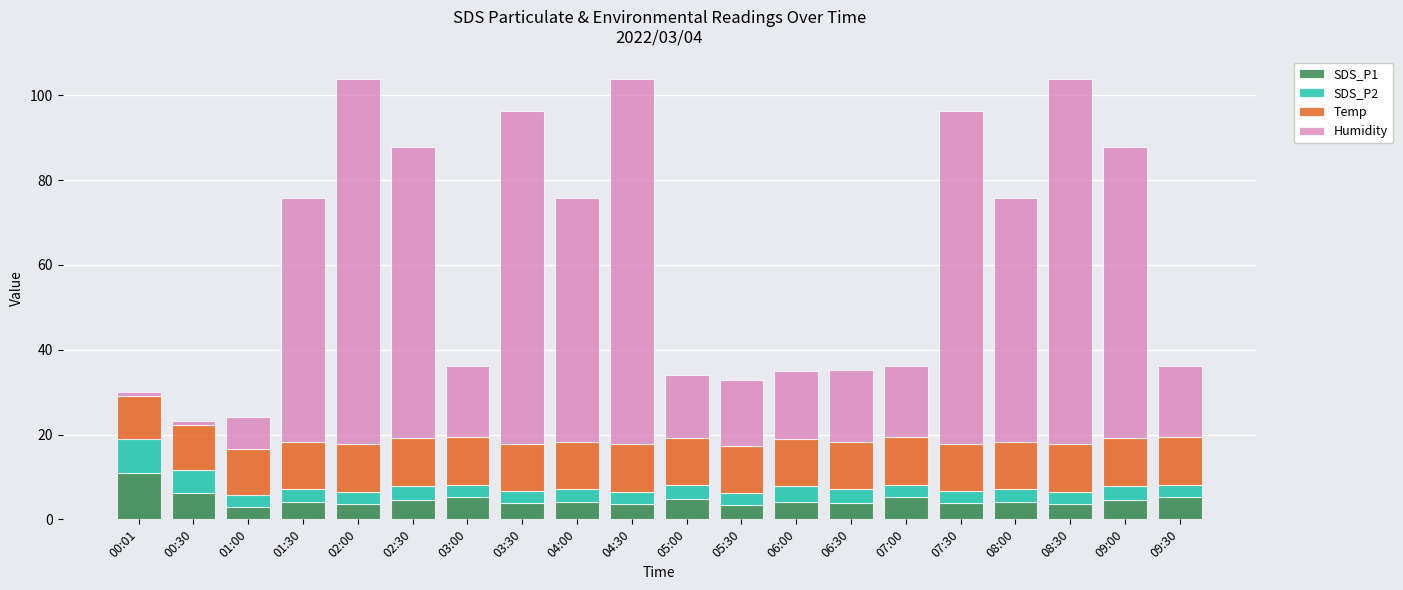

What is the sum of all SDS_P1 values?

92.2